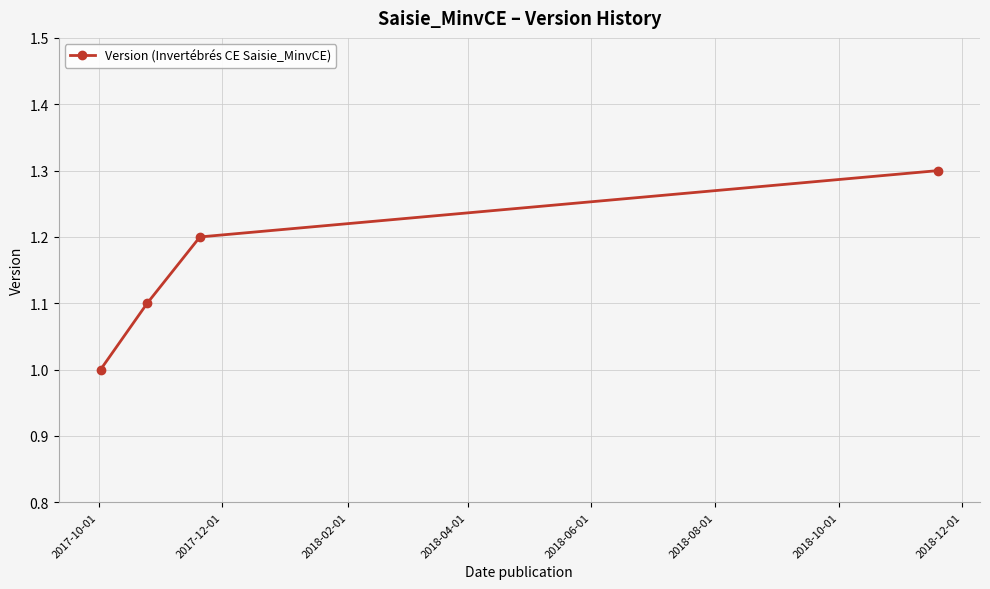

What is the smallest value displayed?

1.0